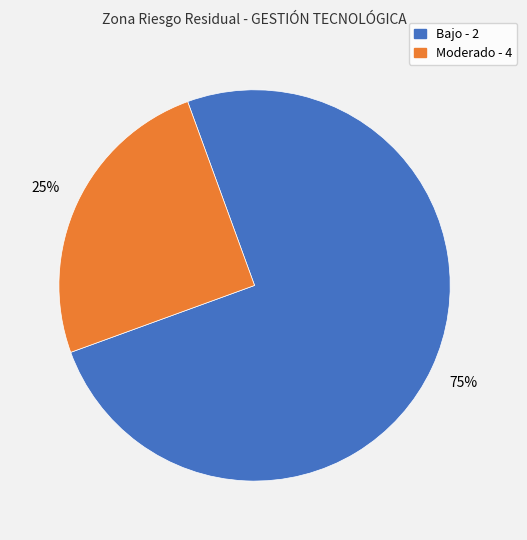

Does any single category account for the majority?

Yes